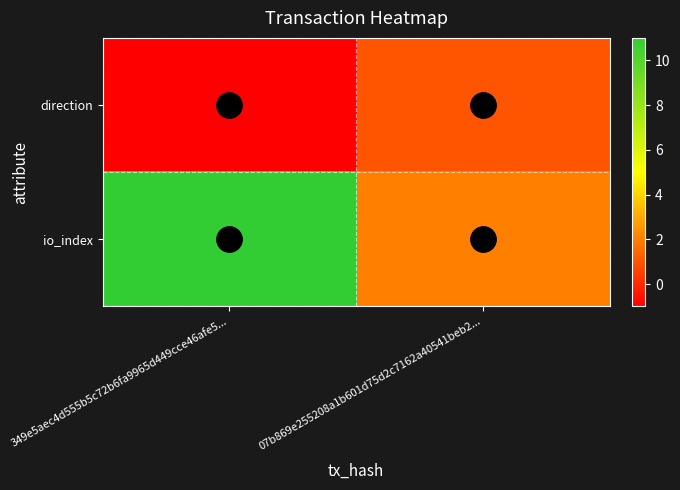

Reading right to left, list all the values displayed in this chart.

direction: 07b869e255208a1b601d75d2c7162a40541beb2...=1	349e5aec4d555b5c72b6fa9965d449cce46afe5...=-1
io_index: 07b869e255208a1b601d75d2c7162a40541beb2...=2	349e5aec4d555b5c72b6fa9965d449cce46afe5...=11